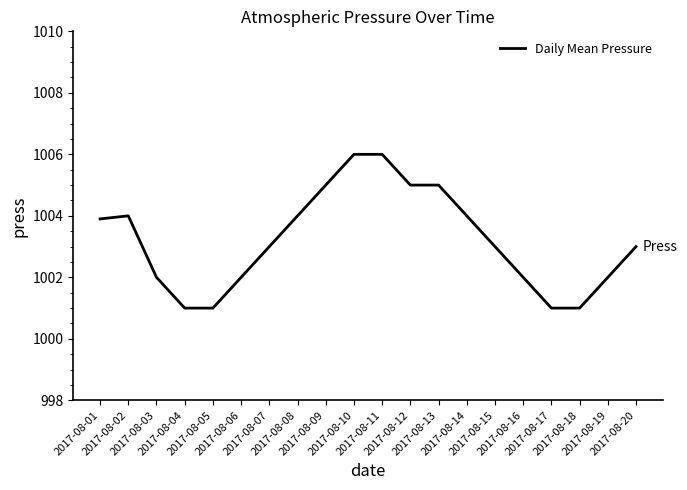

What is the difference between the maximum and minimum values?

5.0